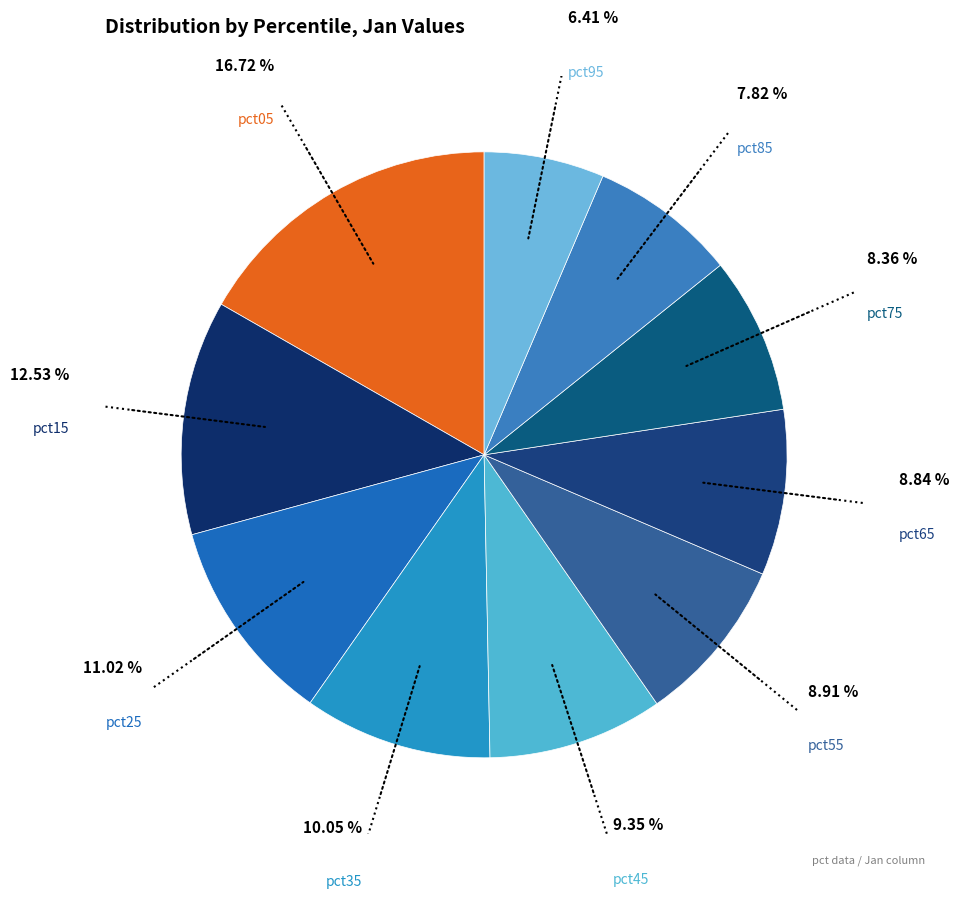

How many slices are in this pie chart?

10